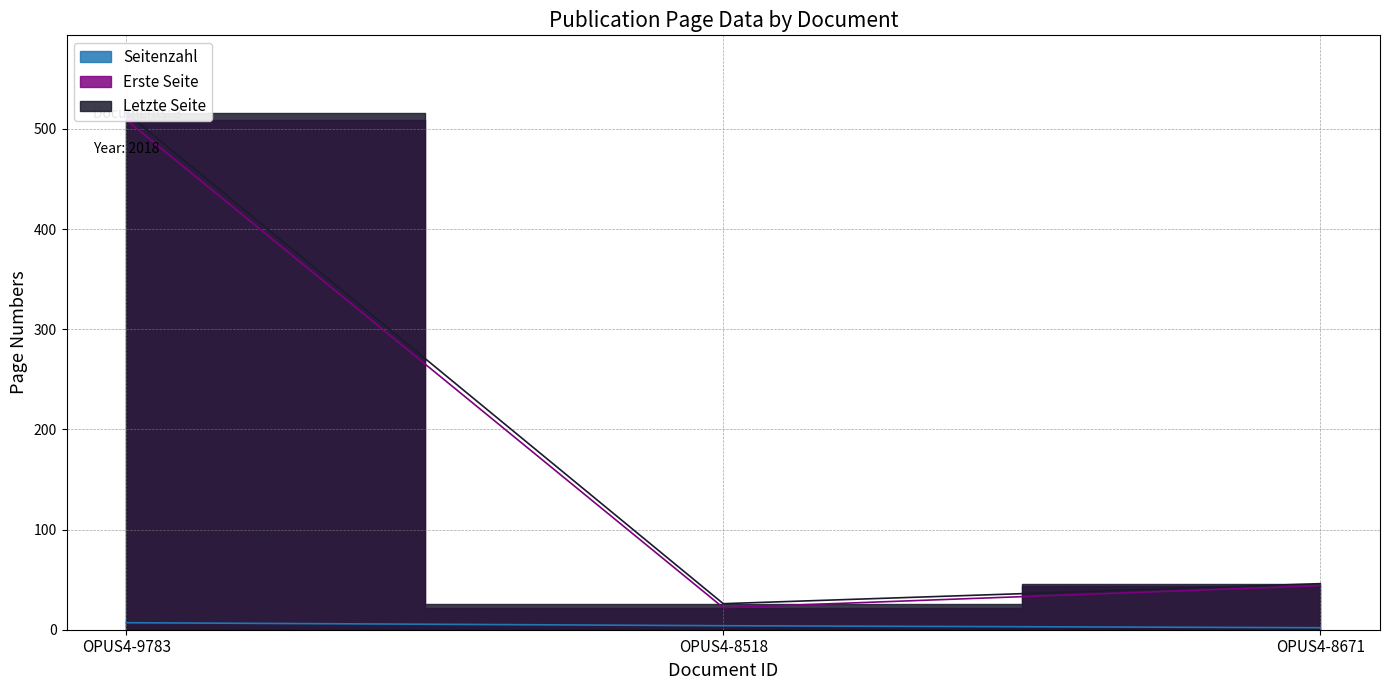

What is the smallest value displayed?

2